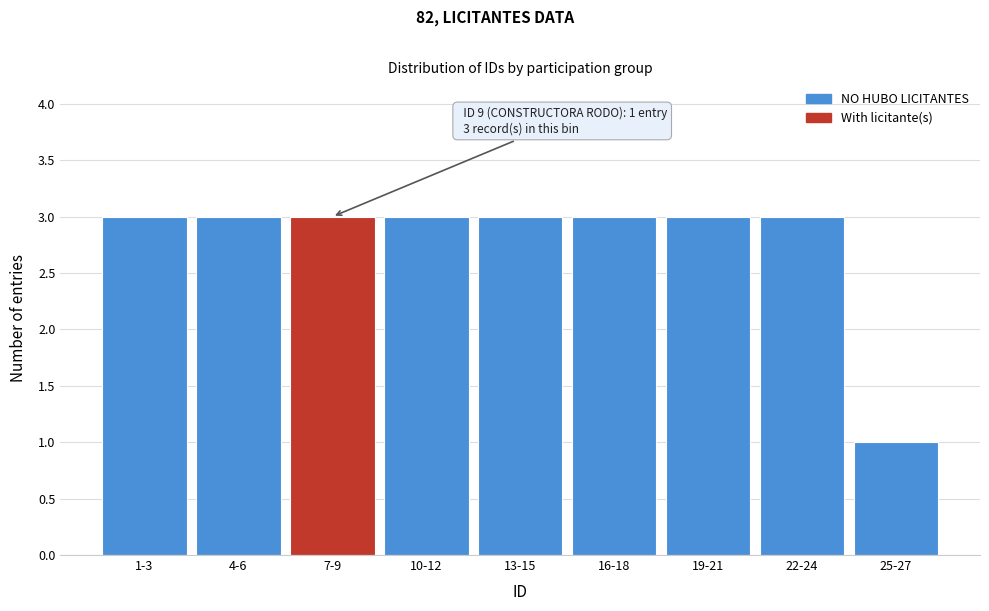

Reading left to right, list all the values displayed in this chart.

1-3=3	4-6=3	7-9=3	10-12=3	13-15=3	16-18=3	19-21=3	22-24=3	25-27=1